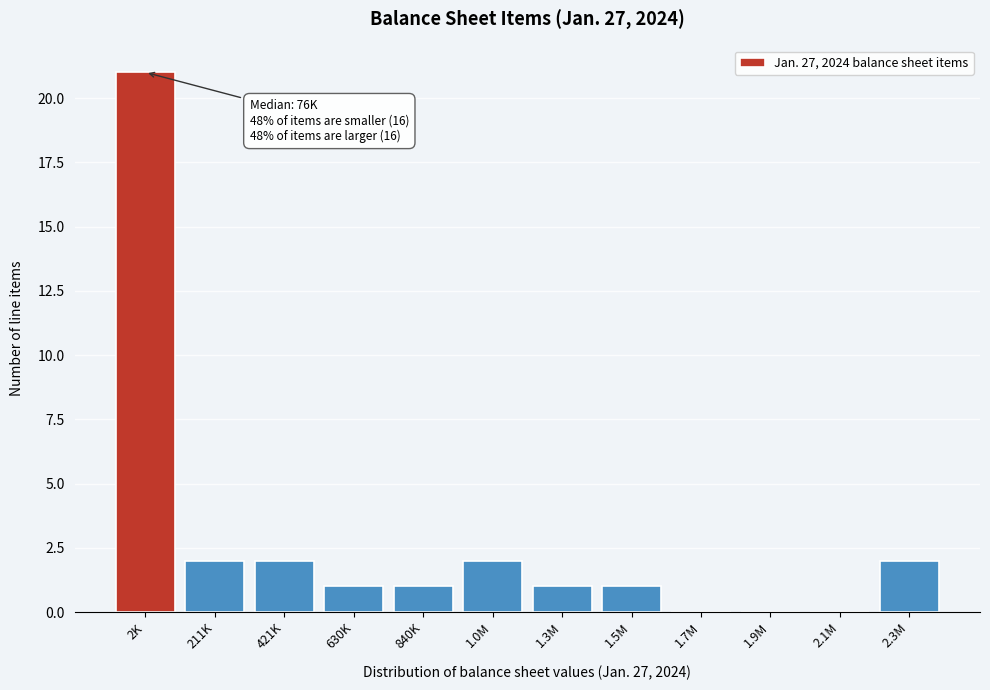

Reading right to left, list all the values displayed in this chart.

2.3M=2	2.1M=0	1.9M=0	1.7M=0	1.5M=1	1.3M=1	1.0M=2	840K=1	630K=1	421K=2	211K=2	2K=21